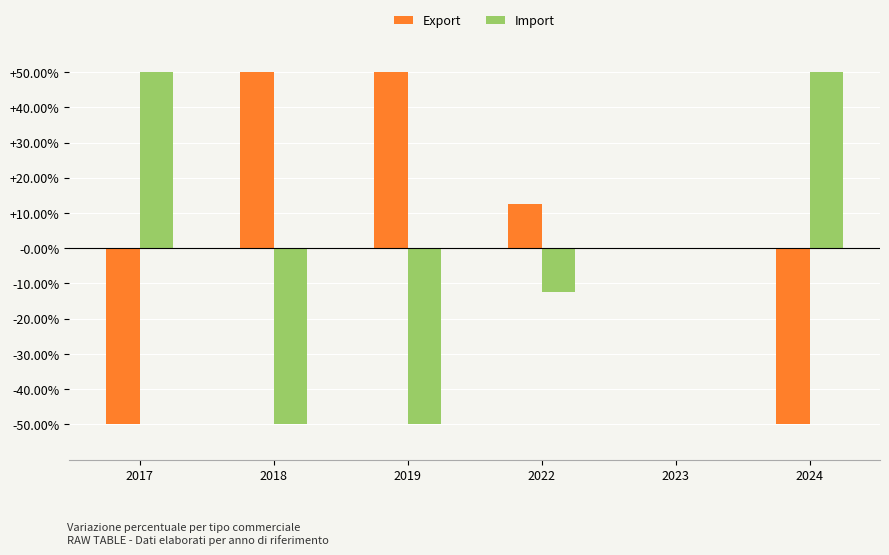

Is it true that Import equals 0.5 at 2017?

True